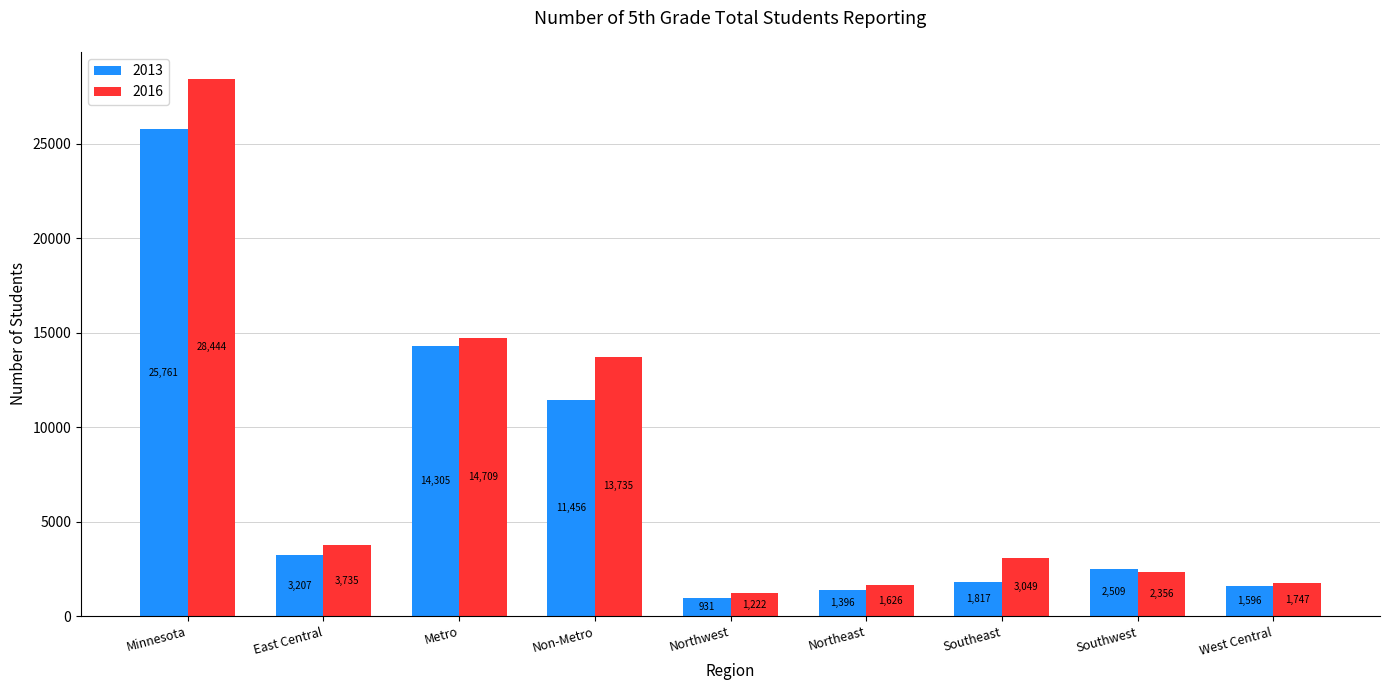

Reading left to right, what are all the values shown in this chart?

2013: Minnesota=25761	East Central=3207	Metro=14305	Non-Metro=11456	Northwest=931	Northeast=1396	Southeast=1817	Southwest=2509	West Central=1596
2016: Minnesota=28444	East Central=3735	Metro=14709	Non-Metro=13735	Northwest=1222	Northeast=1626	Southeast=3049	Southwest=2356	West Central=1747